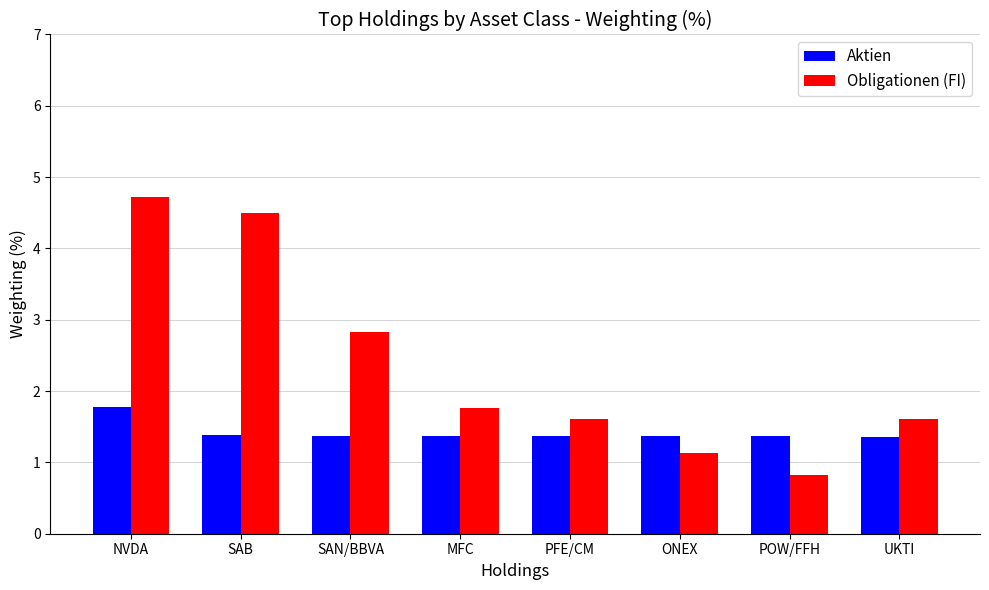

What is the difference between the maximum and minimum values in the Aktien series?

0.4